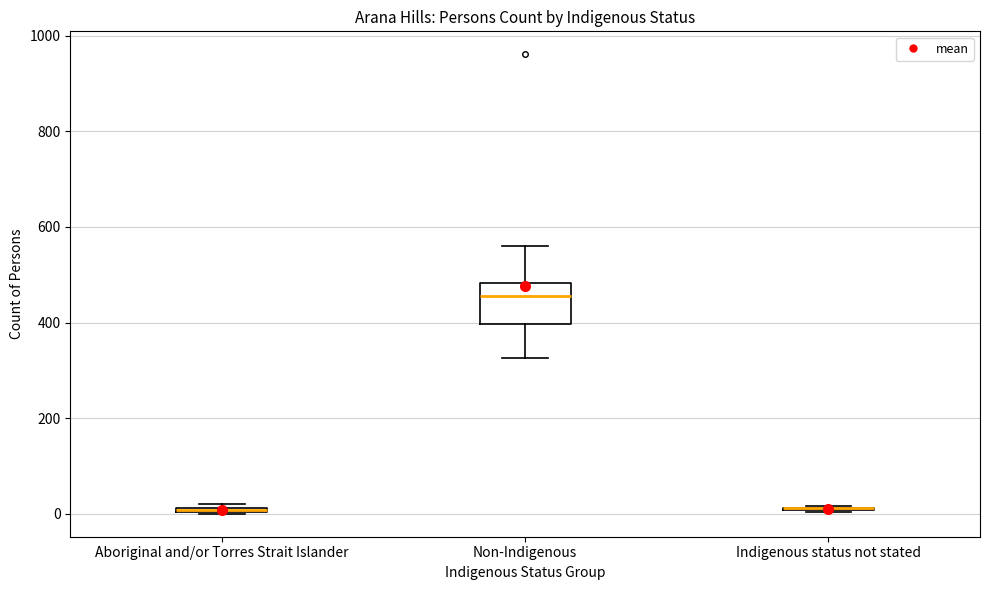

Which box is the tallest, from its lower edge to its upper edge?

Non-Indigenous